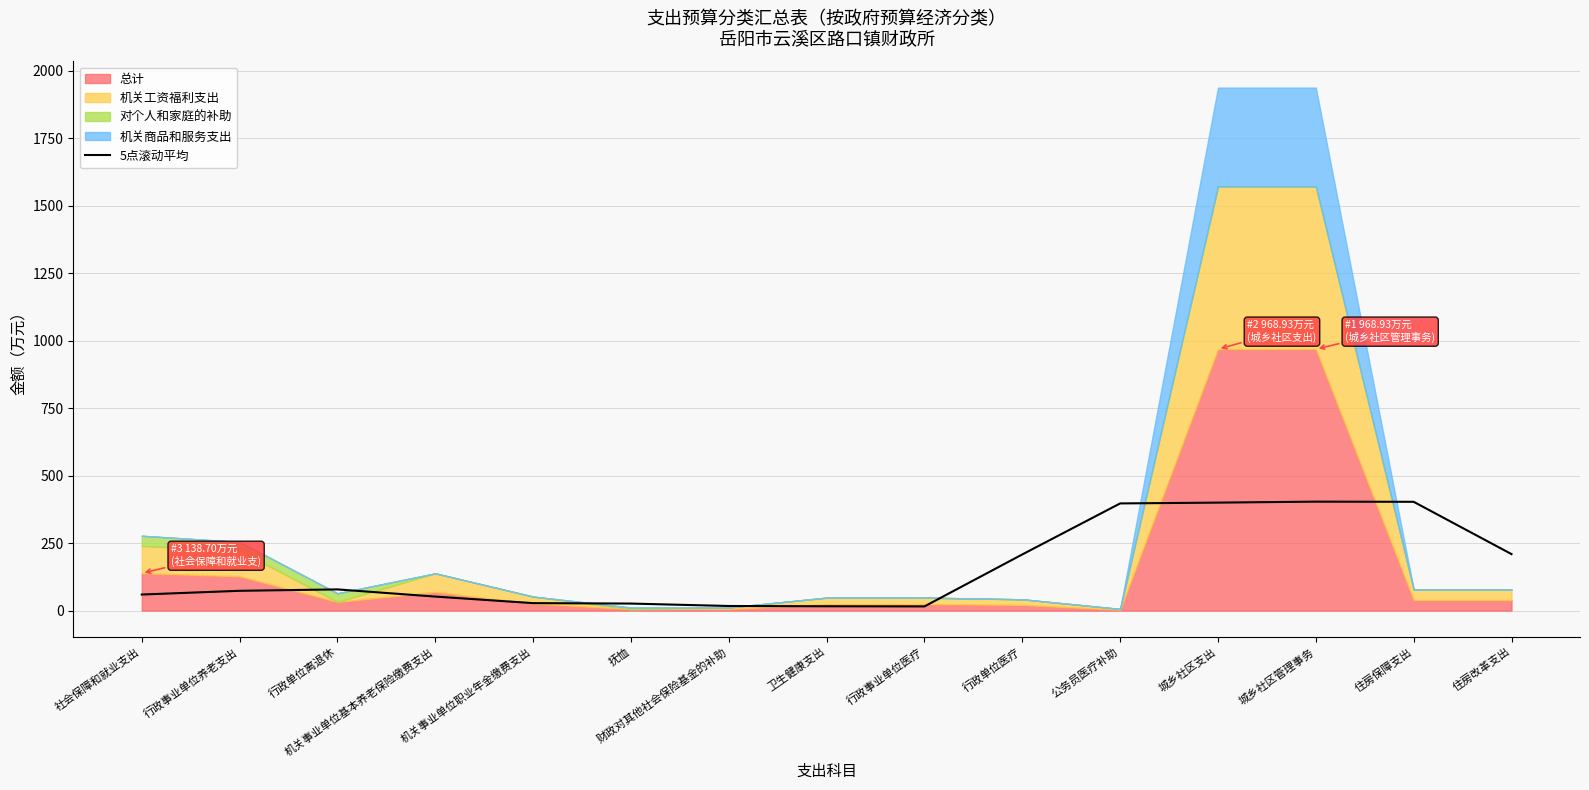

Reading left to right, list all the values displayed in this chart.

社会保障和就业支出=59.6	行政事业单位养老支出=73.4	行政单位离退休=78.6	机关事业单位基本养老保险缴费支出=52.0	机关事业单位职业年金缴费支出=27.7	抚恤=26.1	财政对其他社会保险基金的补助=17.1	卫生健康支出=16.1	行政事业单位医疗=15.6	行政单位医疗=208.2	公务员医疗补助=397.2	城乡社区支出=400.2	城乡社区管理事务=403.8	住房保障支出=403.2	住房改革支出=209.4